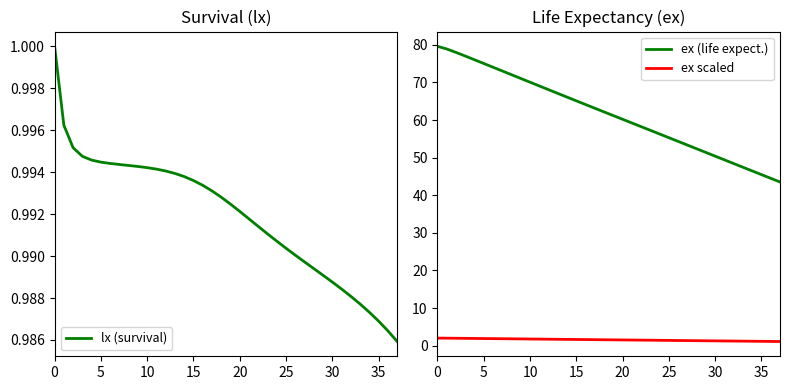

How many values in the ex (life expect.) series exceed 62?

19